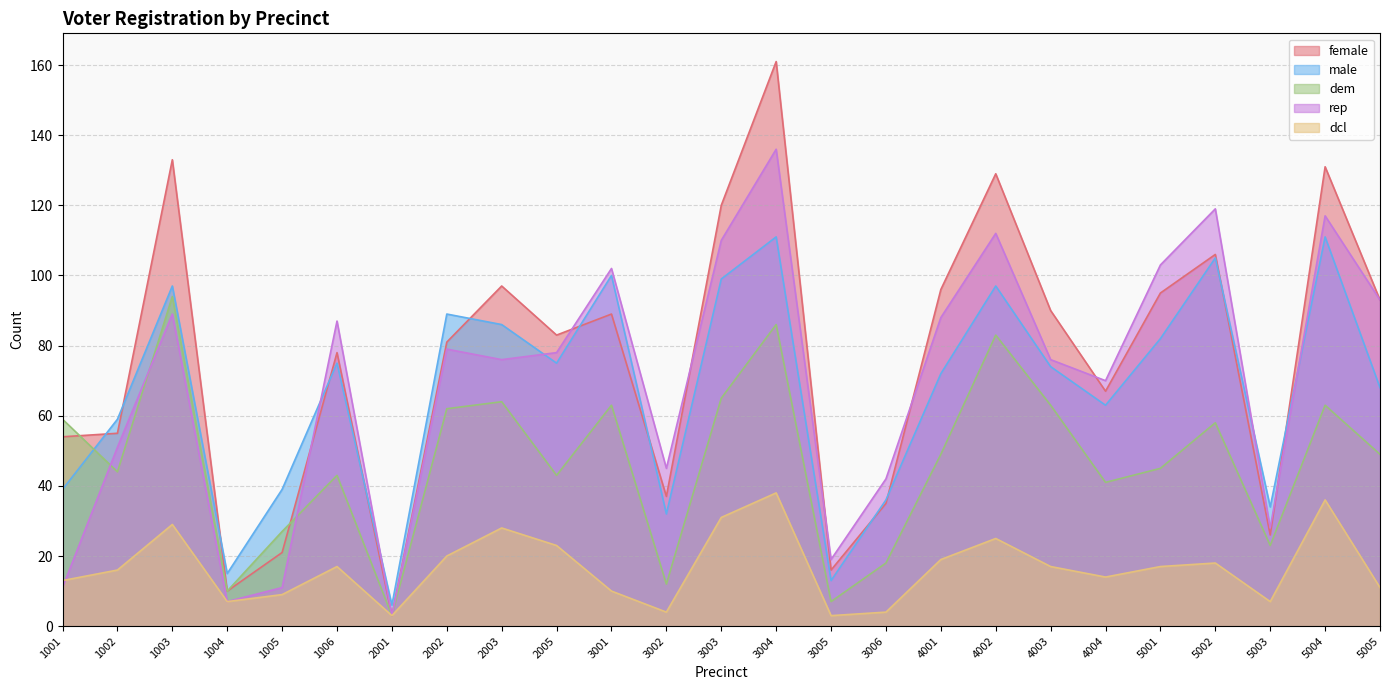

True or false: dcl has more than 1 interior local peaks.

True